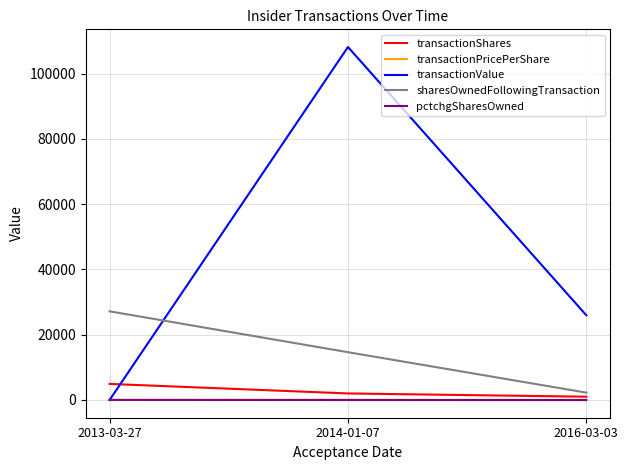

What is the greatest value displayed?

108170.0